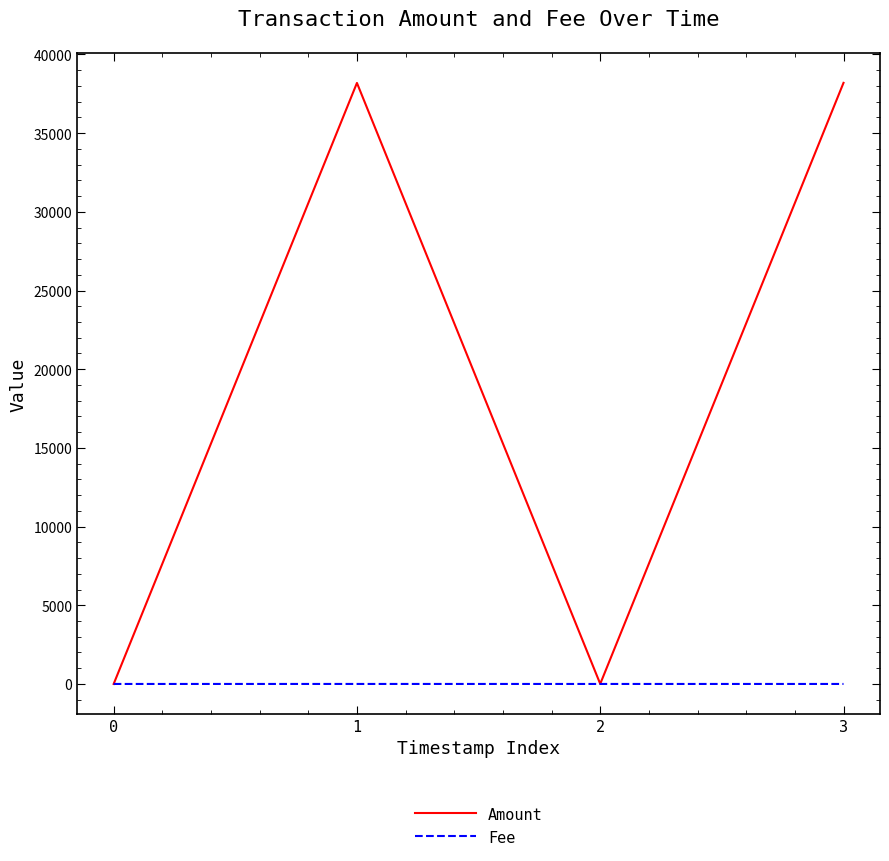

After their last crossing, which series has the higher values: Amount or Fee?

Amount